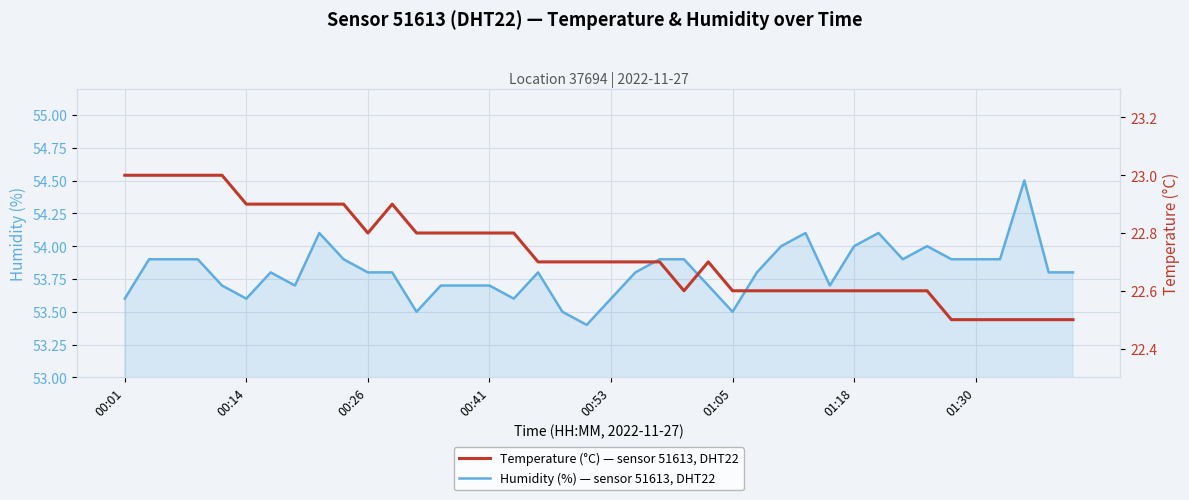

What is the difference between the second highest and second lowest values in the Temperature (°C) — sensor 51613, DHT22 series?

0.5